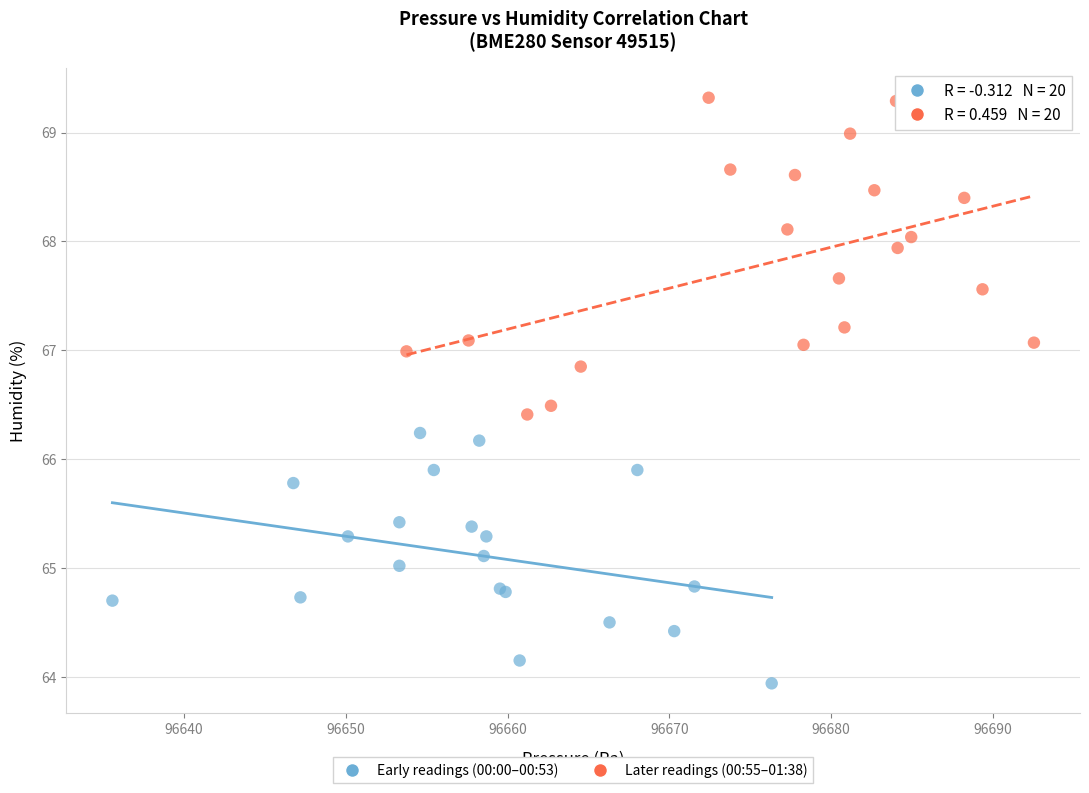

Which series contains the highest Y value?

Later readings (00:55–01:38)